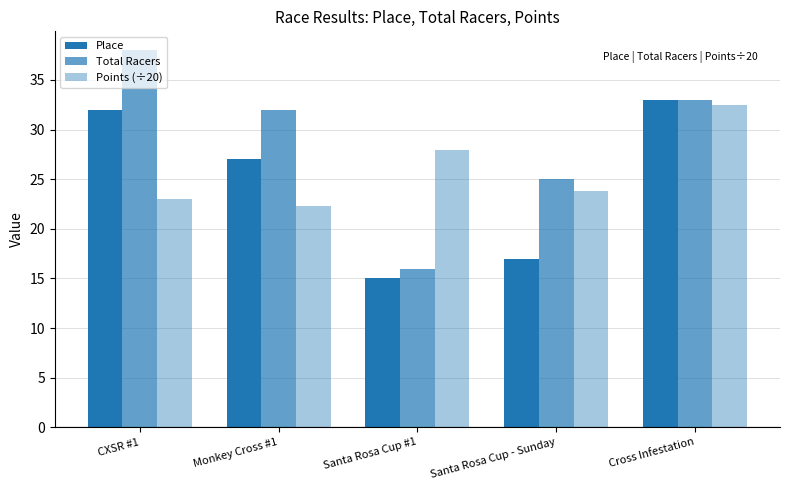

How many data points does each series have?

5